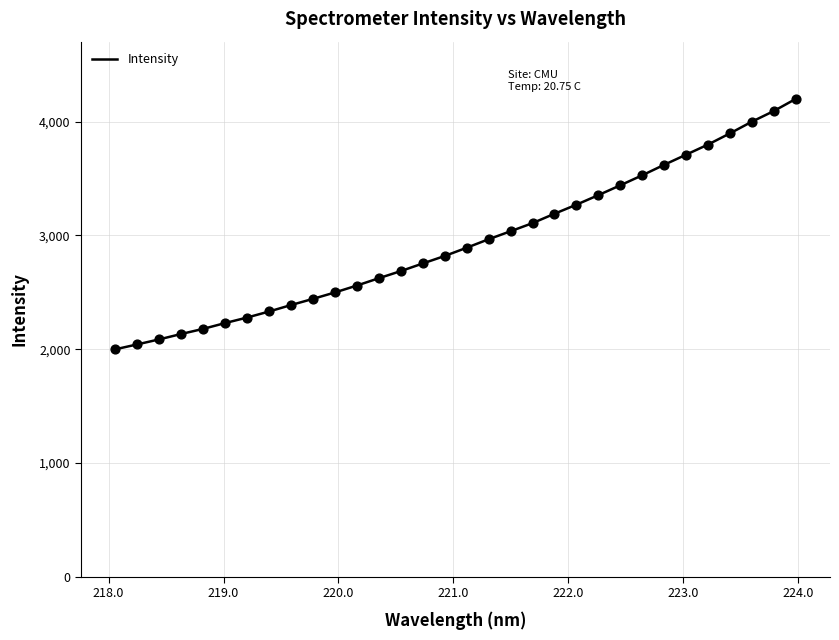

What is the minimum value shown in the chart?

2000.0